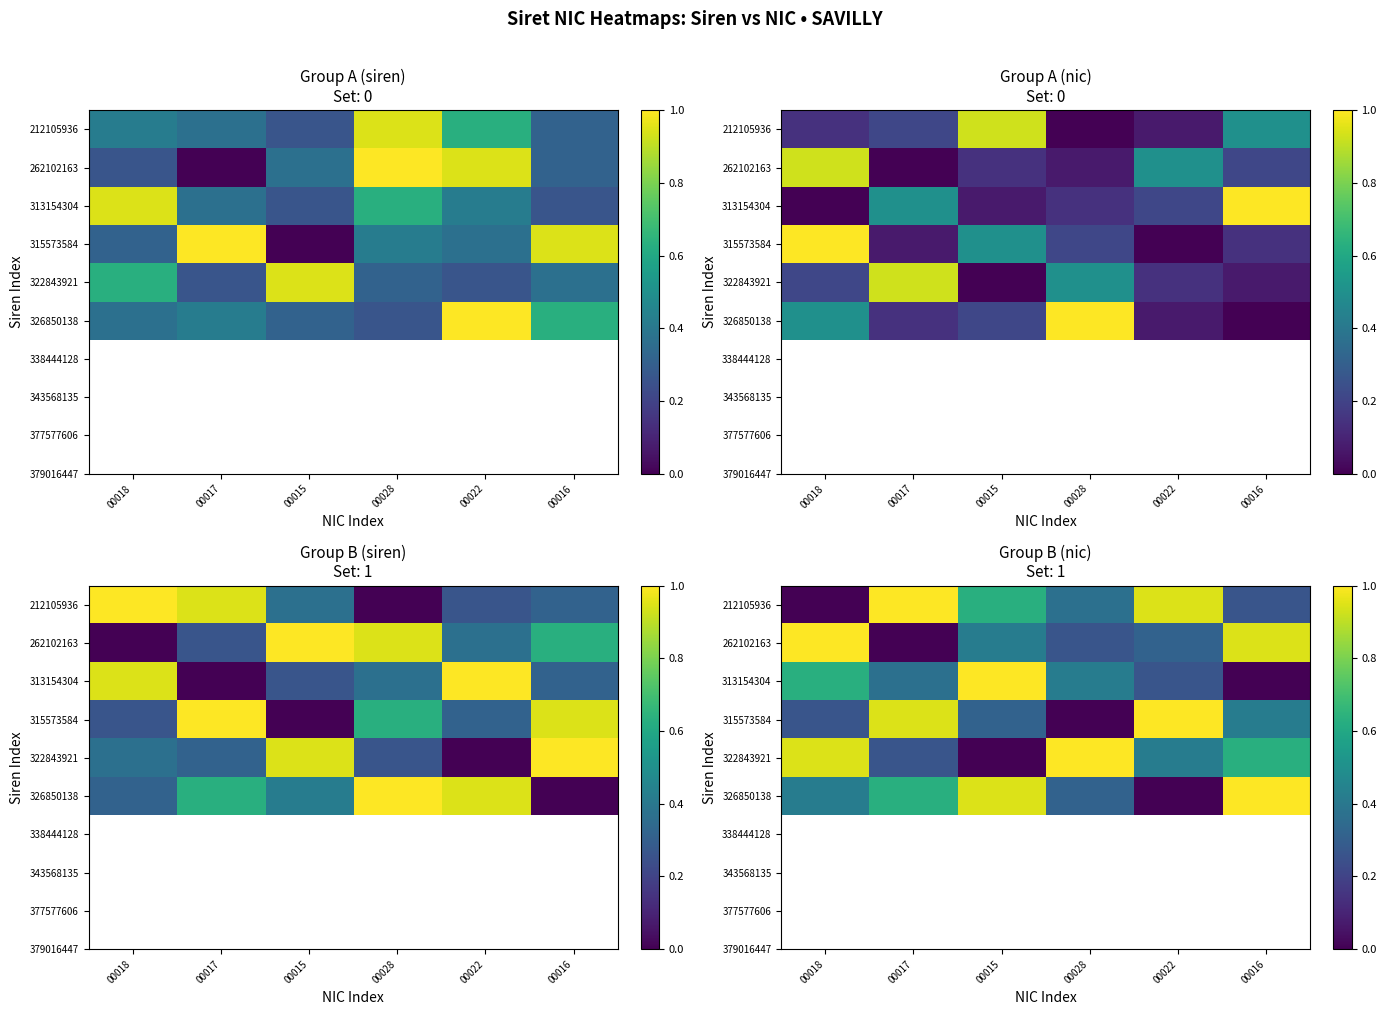

Count the number of data series in this chart.

6